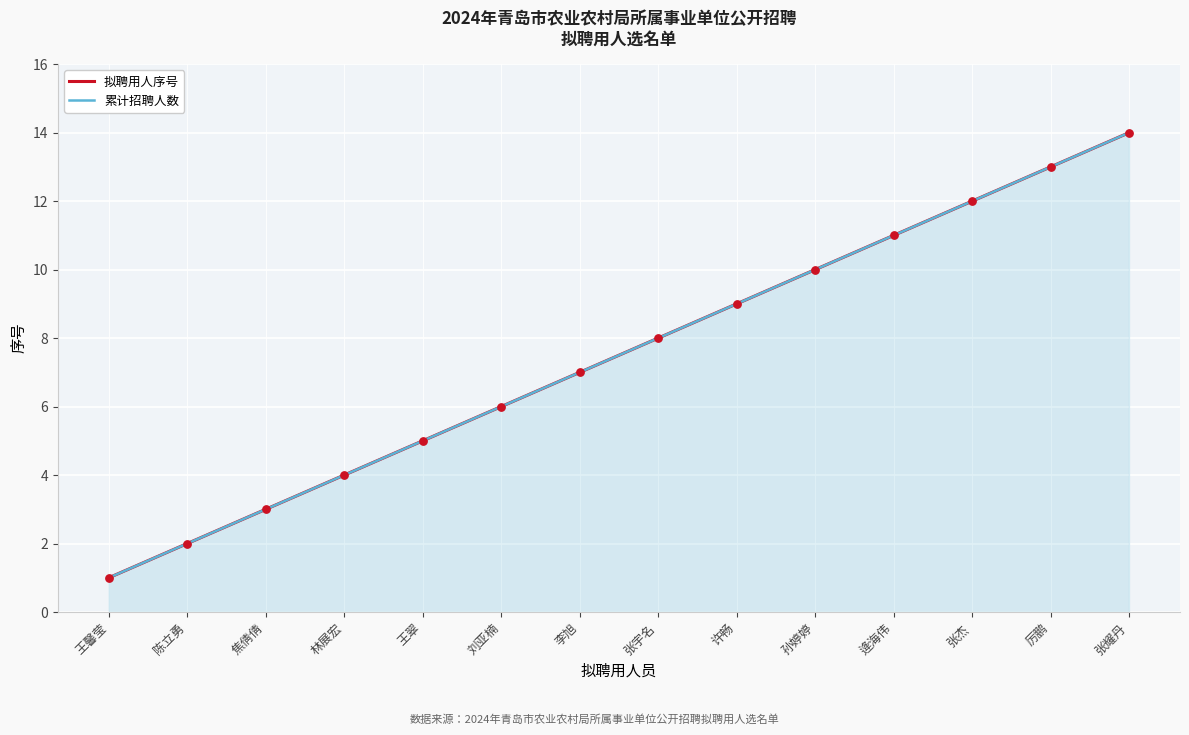

What are all the series names shown in the legend?

拟聘用人序号, 累计招聘人数